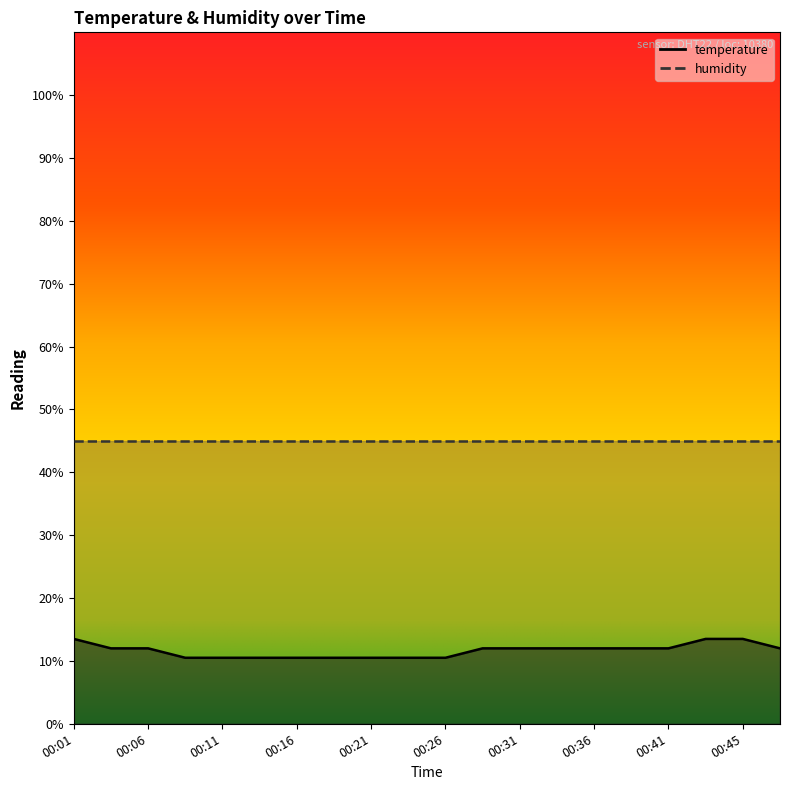

Rank the categories by value from highest to lowest.

00:01, 00:43, 00:45, 00:04, 00:06, 00:28, 00:31, 00:33, 00:36, 00:38, 00:41, 00:48, 00:09, 00:11, 00:14, 00:16, 00:18, 00:21, 00:23, 00:26